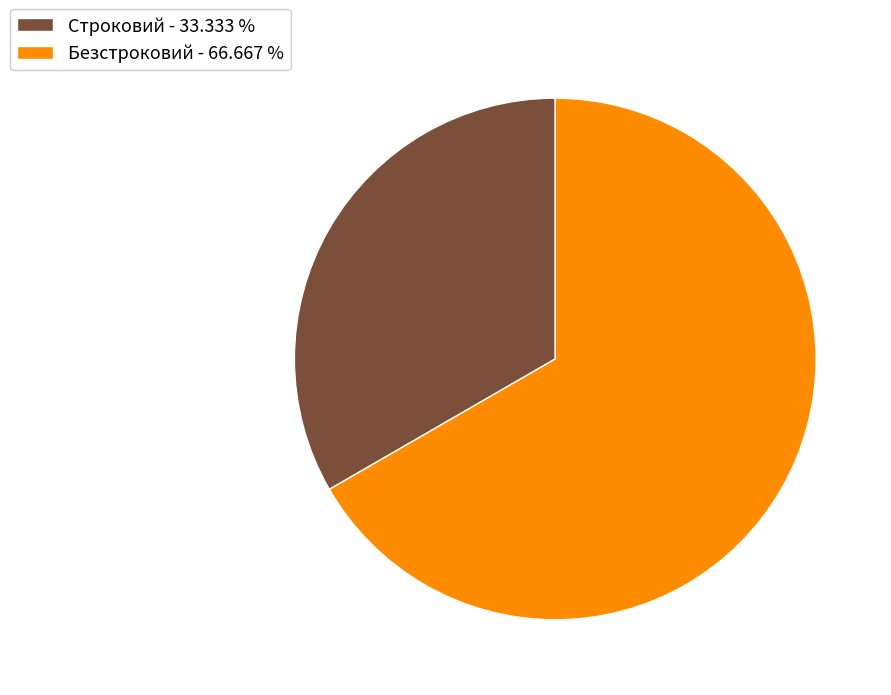

Is Строковий - 33.333 % the majority of the pie?

No